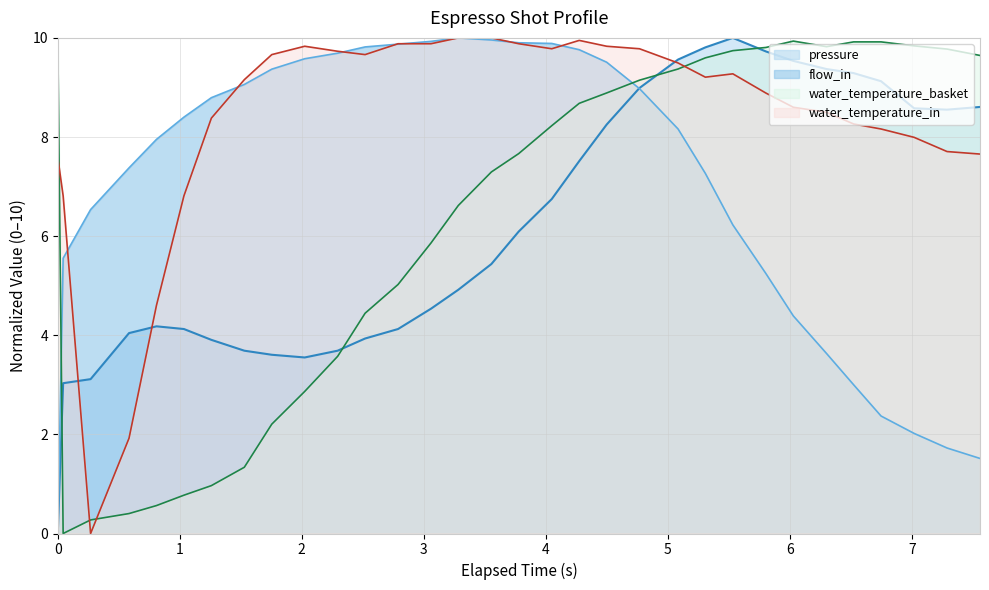

How many times do pressure and water_temperature_basket cross each other?

4